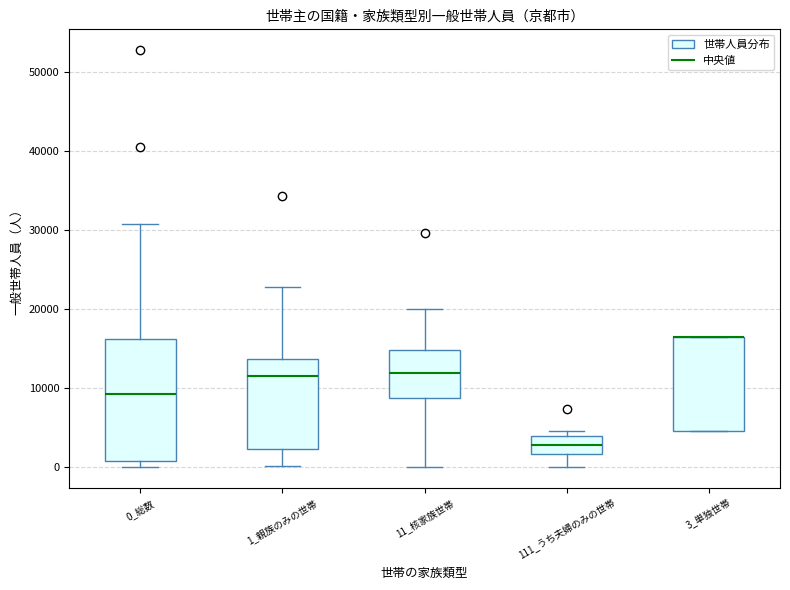

Which box is the tallest, from its lower edge to its upper edge?

0_総数